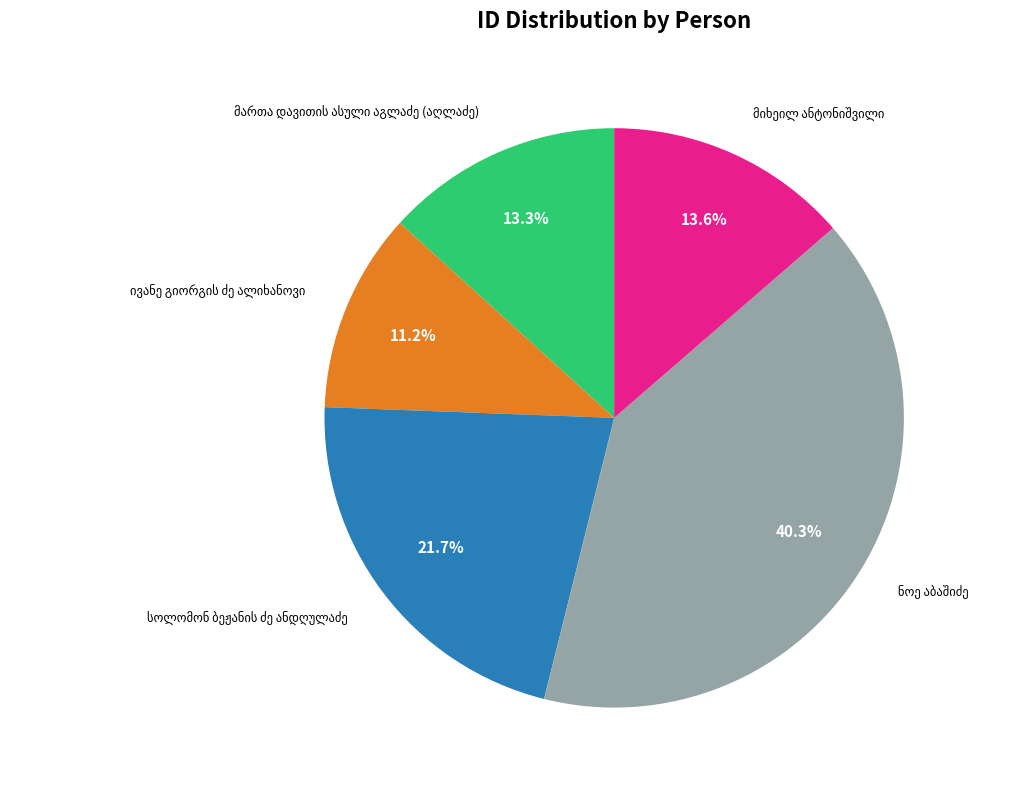

Is there a majority slice in this chart?

No